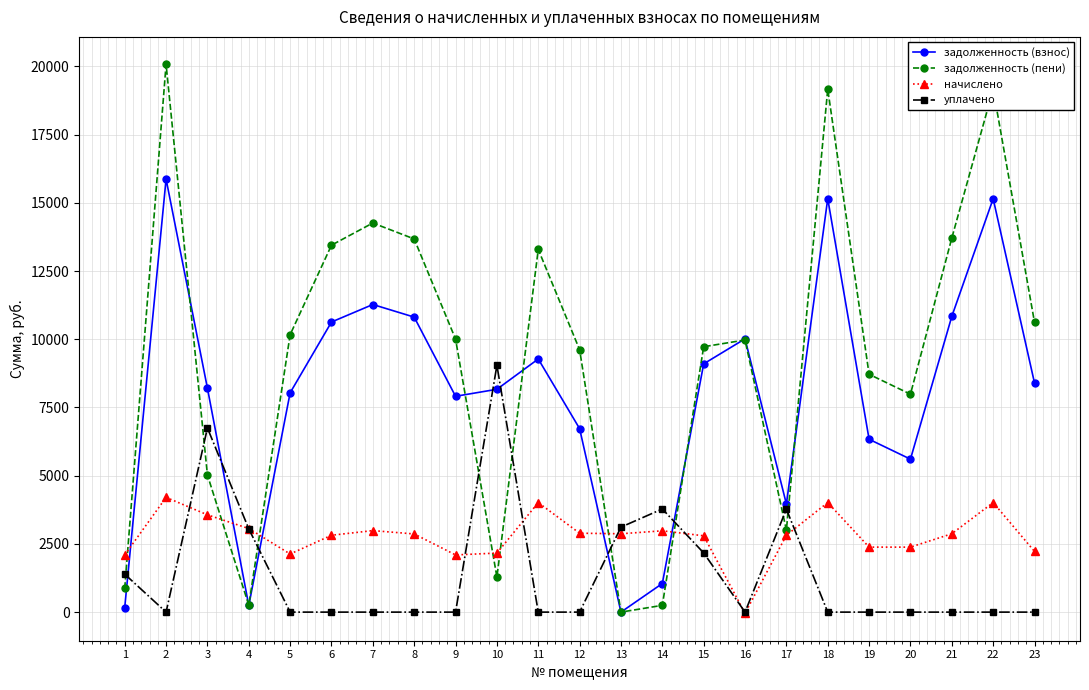

How many values in the начислено series are below 2864?

11